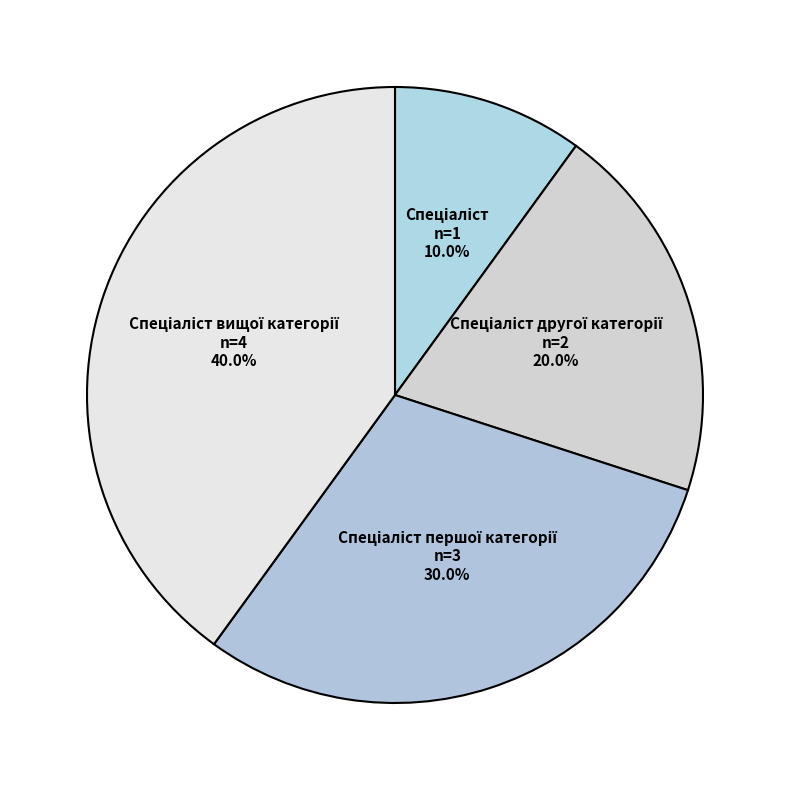

Is there any slice that represents more than half of the pie?

No